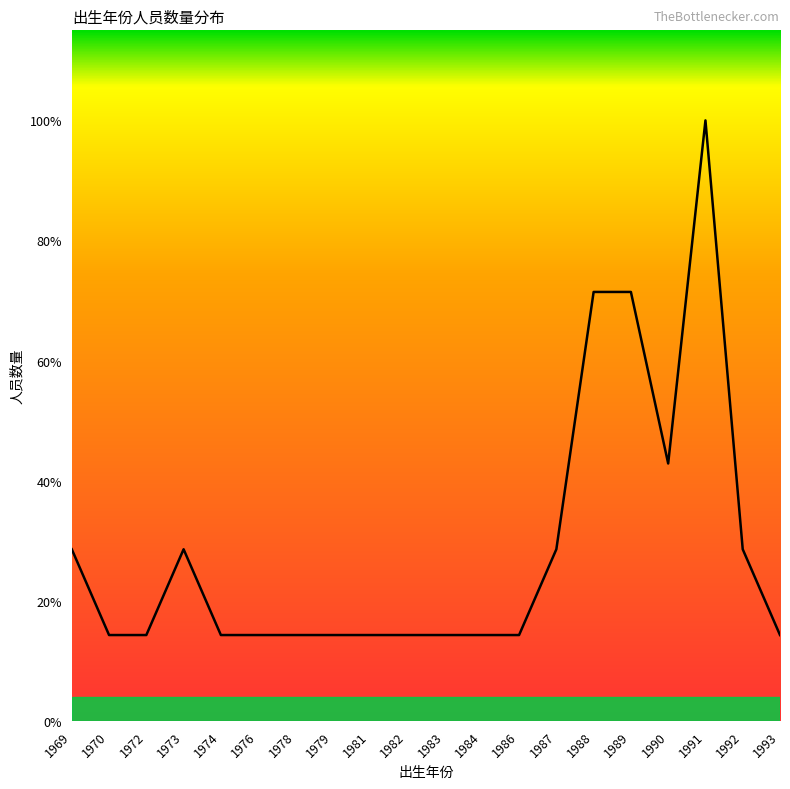

Does the chart display data point markers on the line(s)?

No